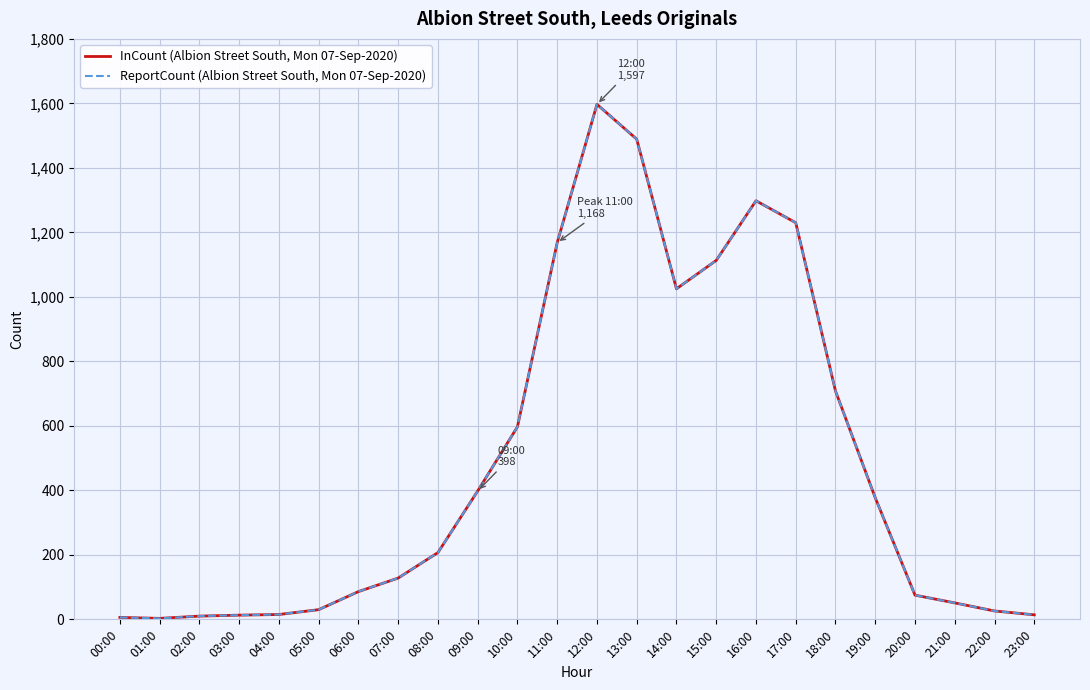

Rank the series at 11:00 from highest to lowest value.

InCount (Albion Street South, Mon 07-Sep-2020), ReportCount (Albion Street South, Mon 07-Sep-2020)